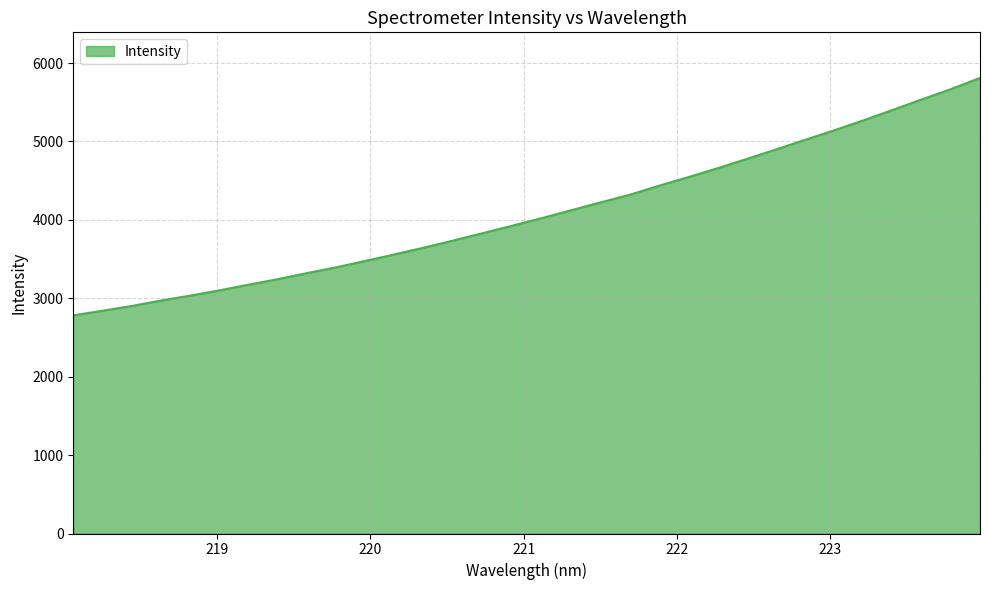

What is the maximum value shown in the chart?

5811.1